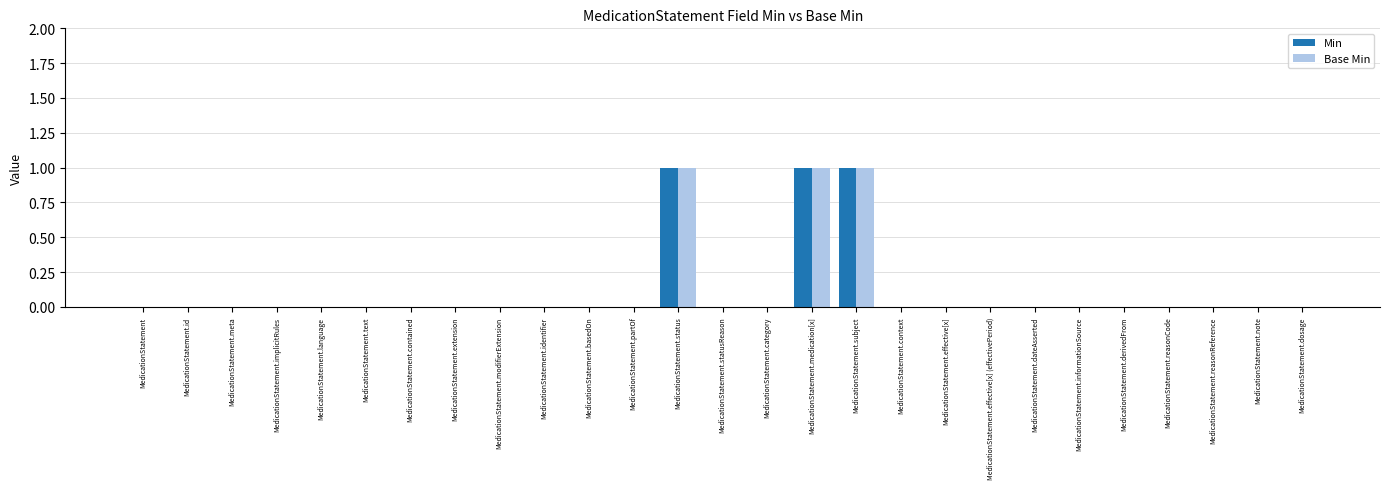

The value of Min at MedicationStatement.status is 0. True or false?

False